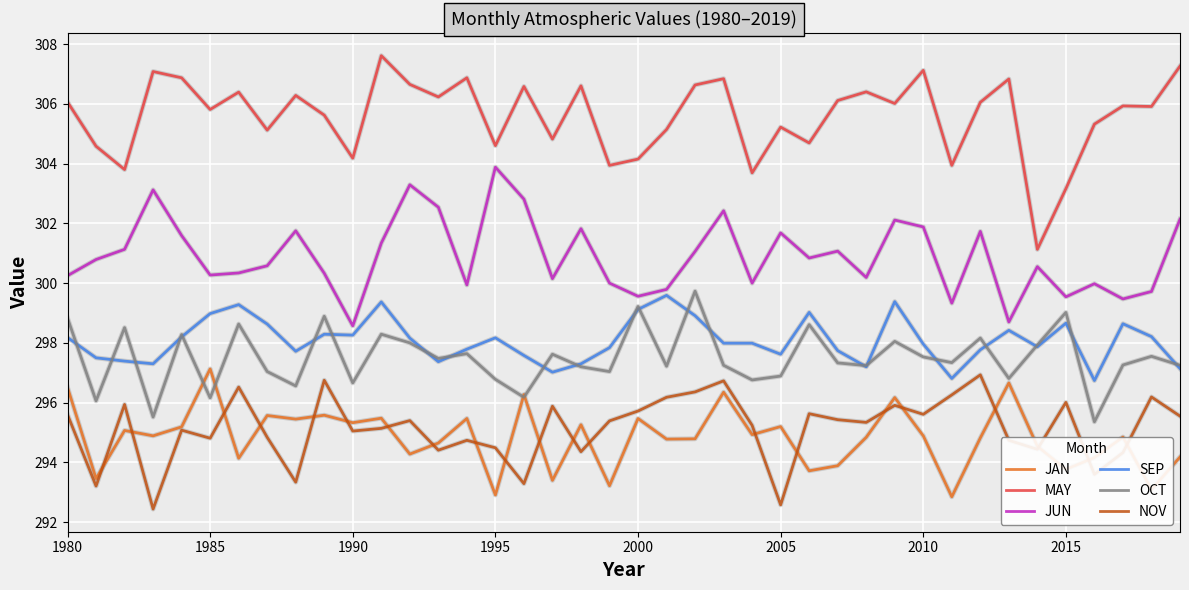

In OCT, how many points are lower than both neighbors (excluding endpoints)?

14